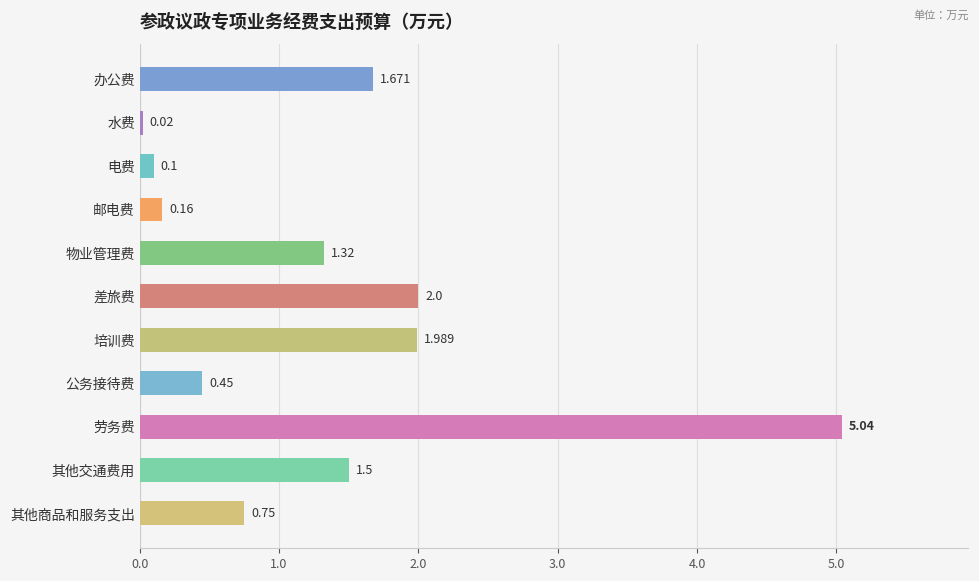

At which category does the chart reach its peak across all series?

劳务费